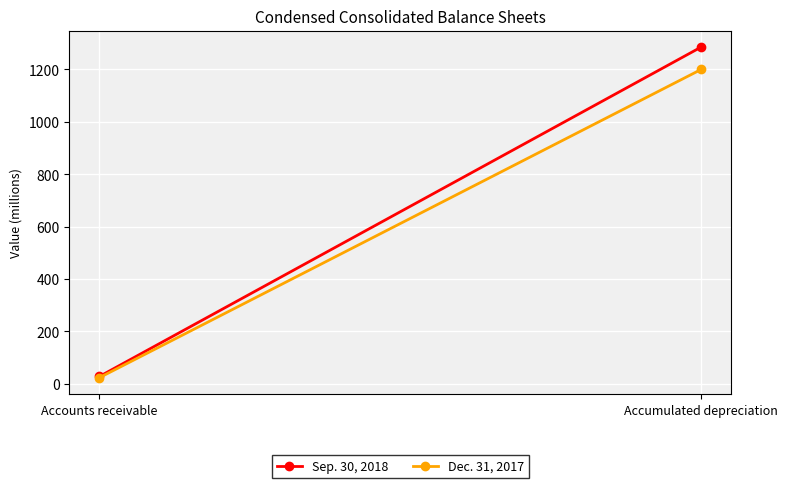

Read the Sep. 30, 2018 value at Accounts receivable.

27.5